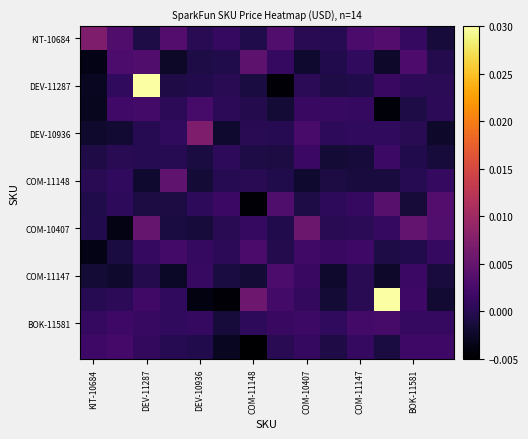

At how many categories does at least one series exceed 0?

14